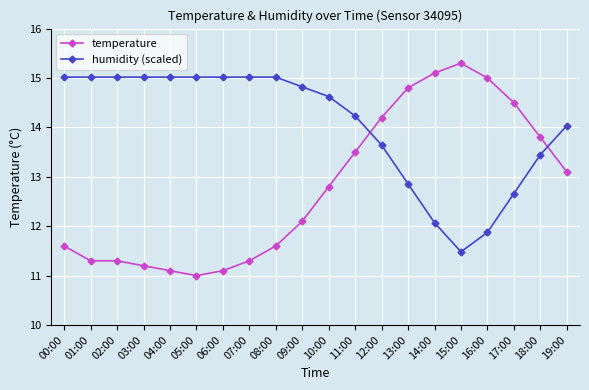

What is the sum of the humidity (scaled) values at 17:00 and 07:00?

27.7